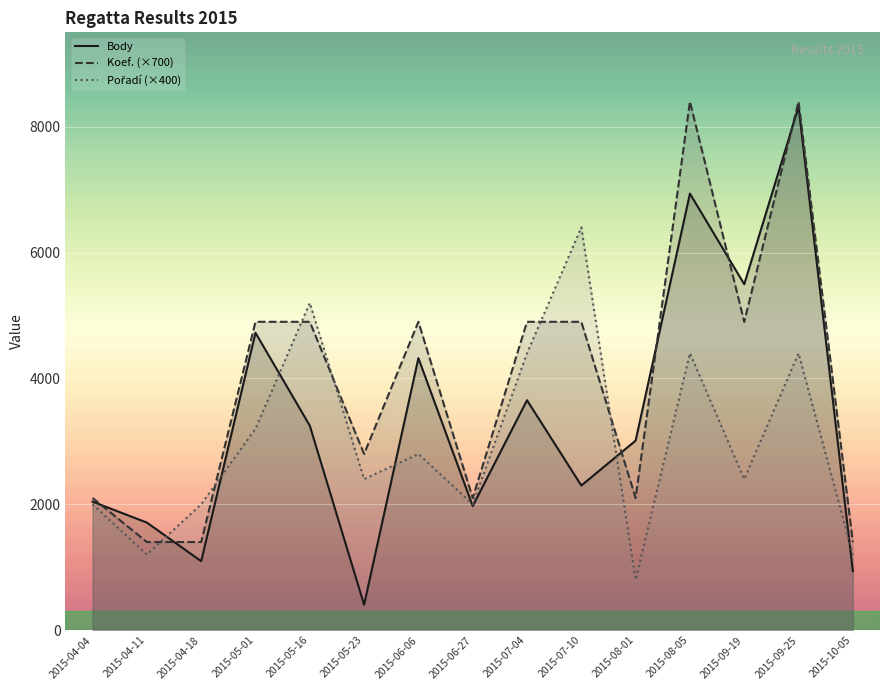

How many lines are shown in the chart?

3